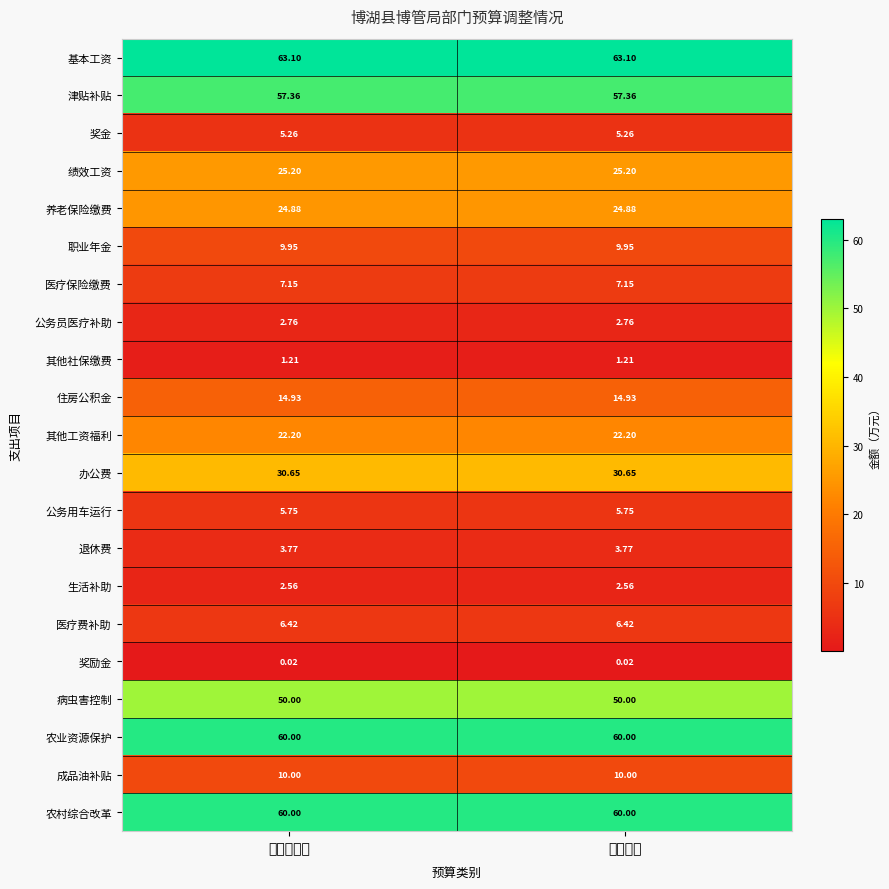

Which series has the largest total across all categories?

基本工资